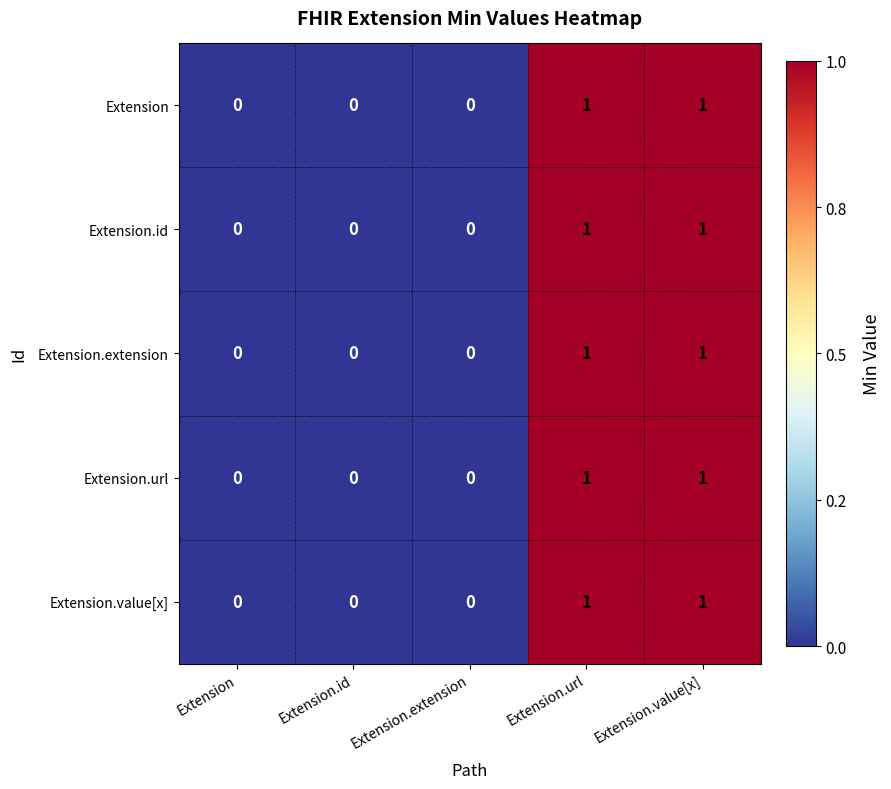

Is it true that Extension.value[x] equals 0 at Extension.id?

True